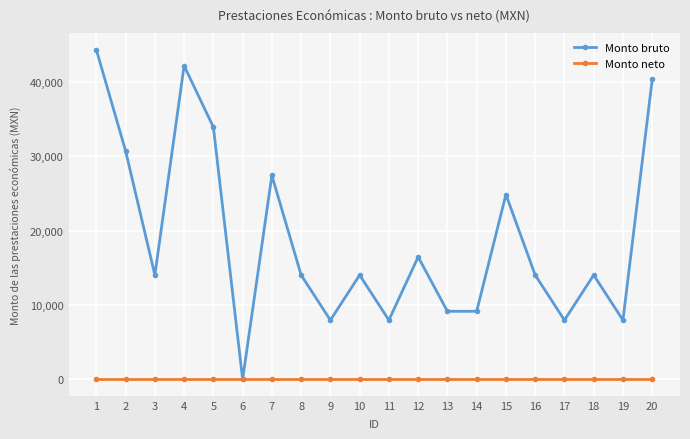

How many interior local peaks does the Monto bruto series have?

6